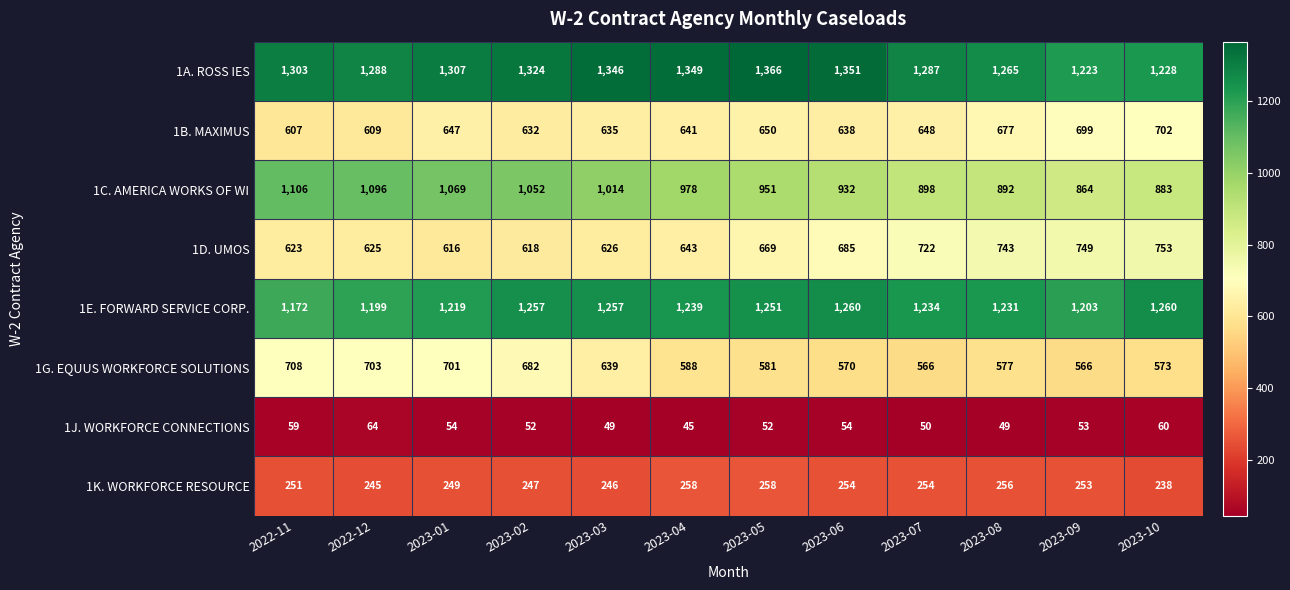

Rank the series at 2023-10 from lowest to highest value.

1J. WORKFORCE CONNECTIONS, 1K. WORKFORCE RESOURCE, 1G. EQUUS WORKFORCE SOLUTIONS, 1B. MAXIMUS, 1D. UMOS, 1C. AMERICA WORKS OF WI, 1A. ROSS IES, 1E. FORWARD SERVICE CORP.